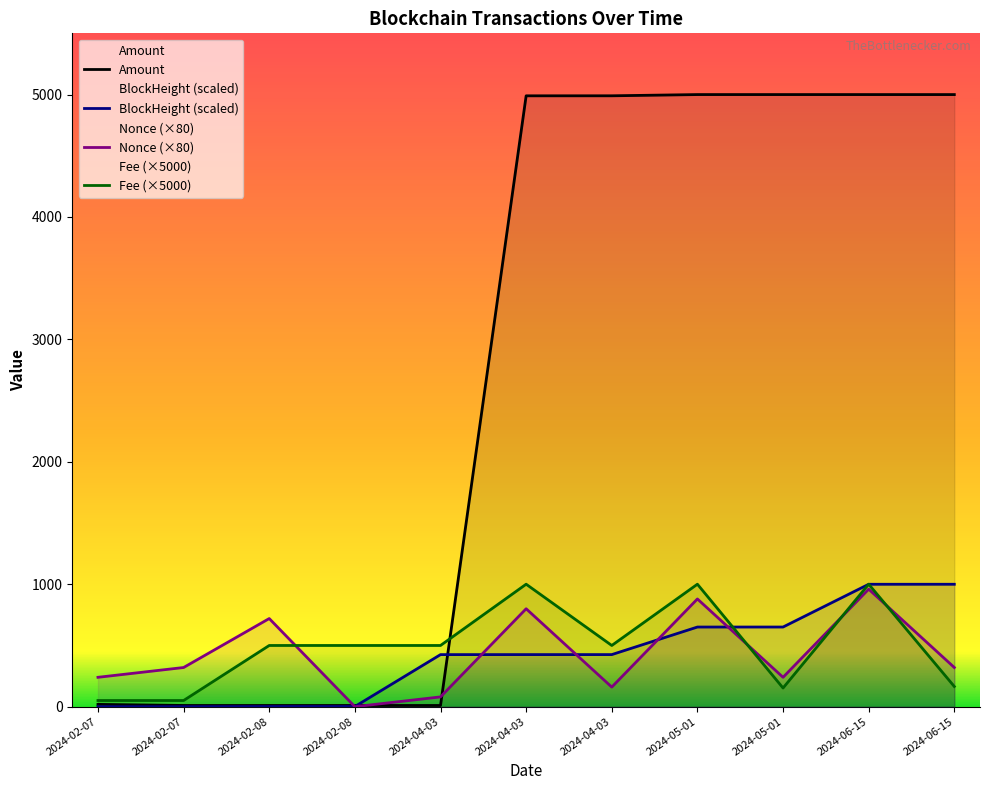

Reading right to left, transcribe all the data shown in this chart.

Amount: 4999.8	4999.8	4999.8	4999.8	4989.8	4989.6	9.9	10.0	10.0	10.0	18.9
Fee: 164.9	1000.5	152.5	1000.5	500.0	1000.5	500.0	500.0	500.0	50.5	50.5
Nonce: 320.0	960.0	240.0	880.0	160.0	800.0	80.0	0.0	720.0	320.0	240.0
BlockHeight: 1000.0	999.9	650.7	650.6	425.5	425.5	425.3	1.4	1.4	0.1	0.0